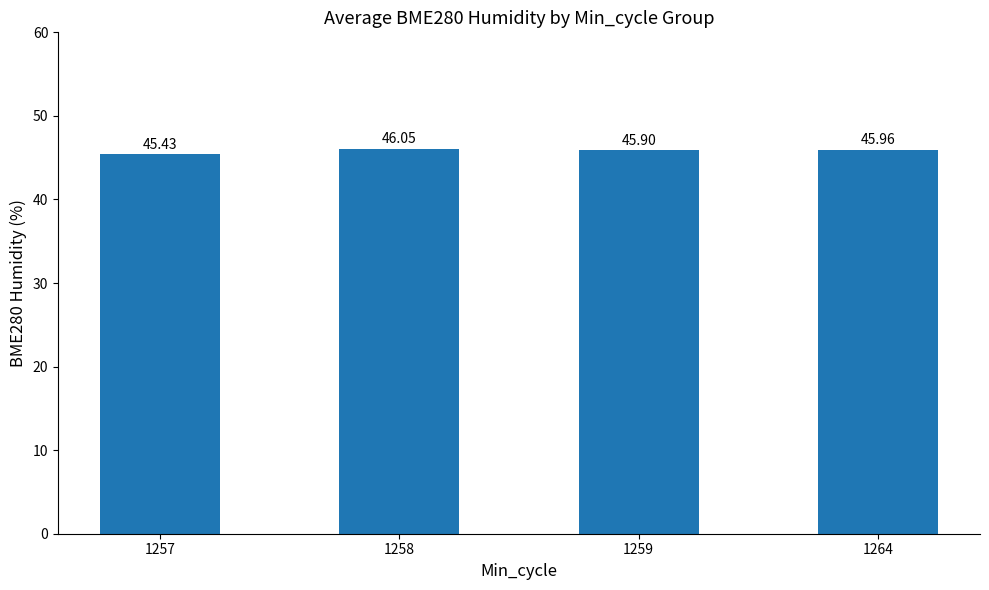

What is the smallest value displayed?

45.4